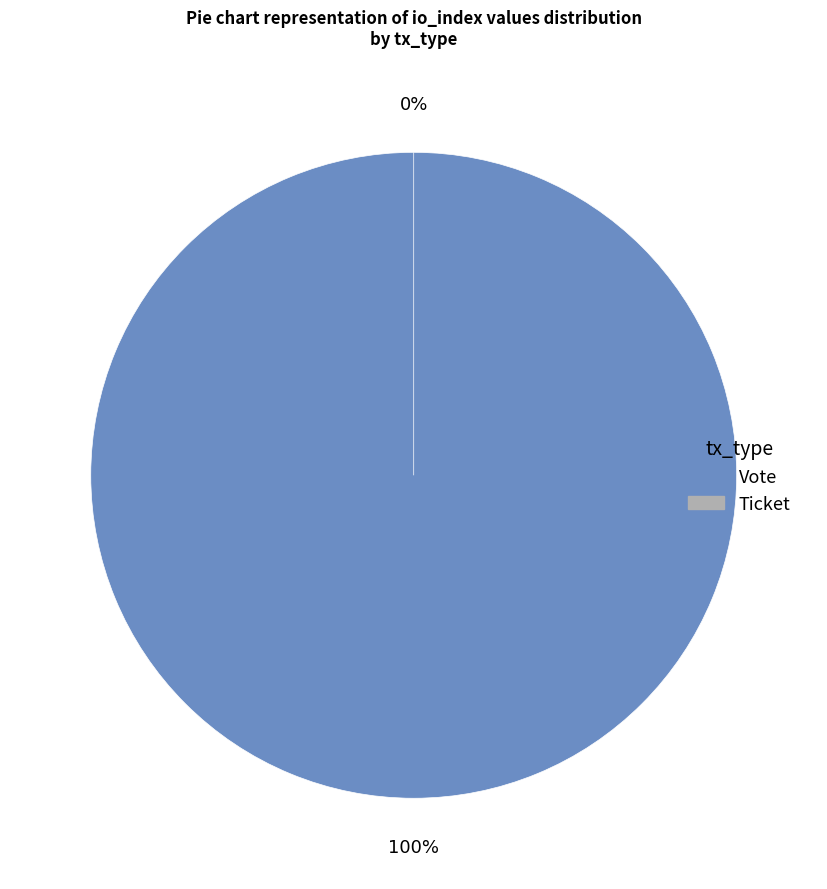

Does Ticket account for over 50% of the chart?

No